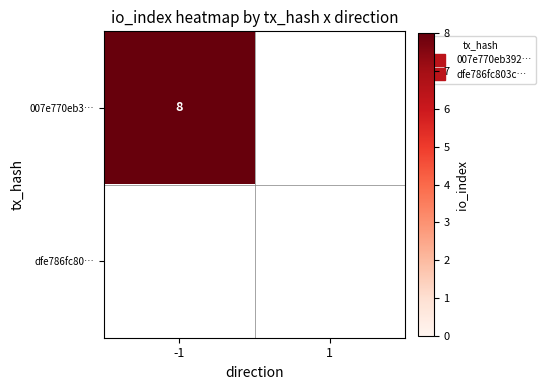

True or false: dfe786fc80… has a value of 0 at -1.

True